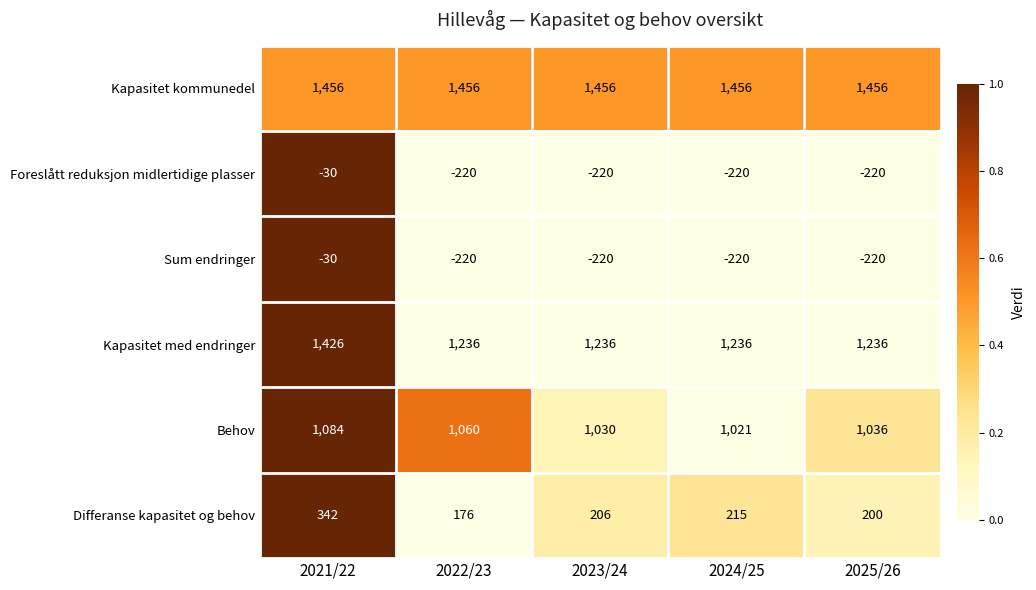

At which category is the sum across all series the highest?

2021/22